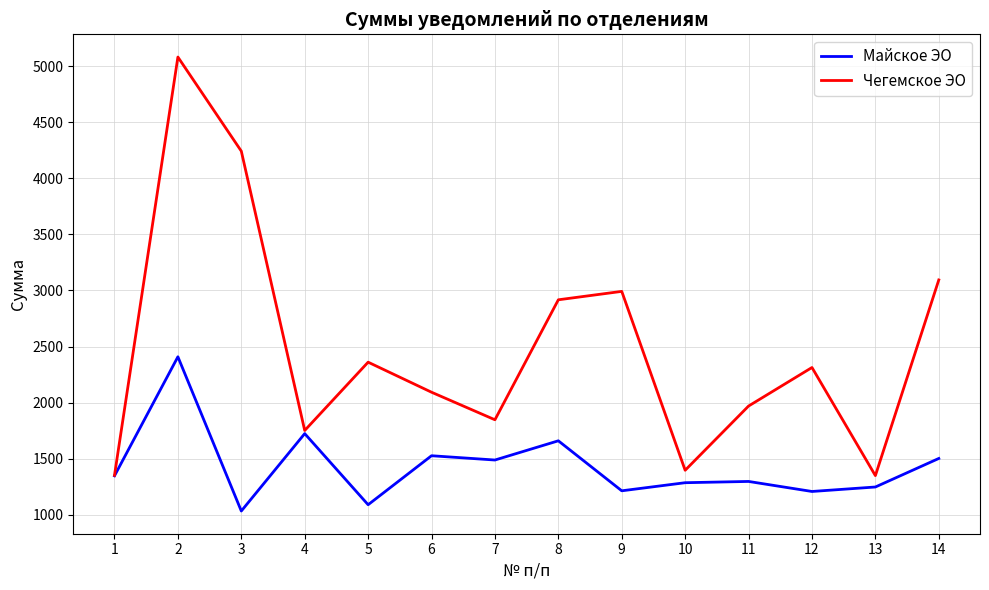

What are all the series names shown in the legend?

Майское ЭО, Чегемское ЭО